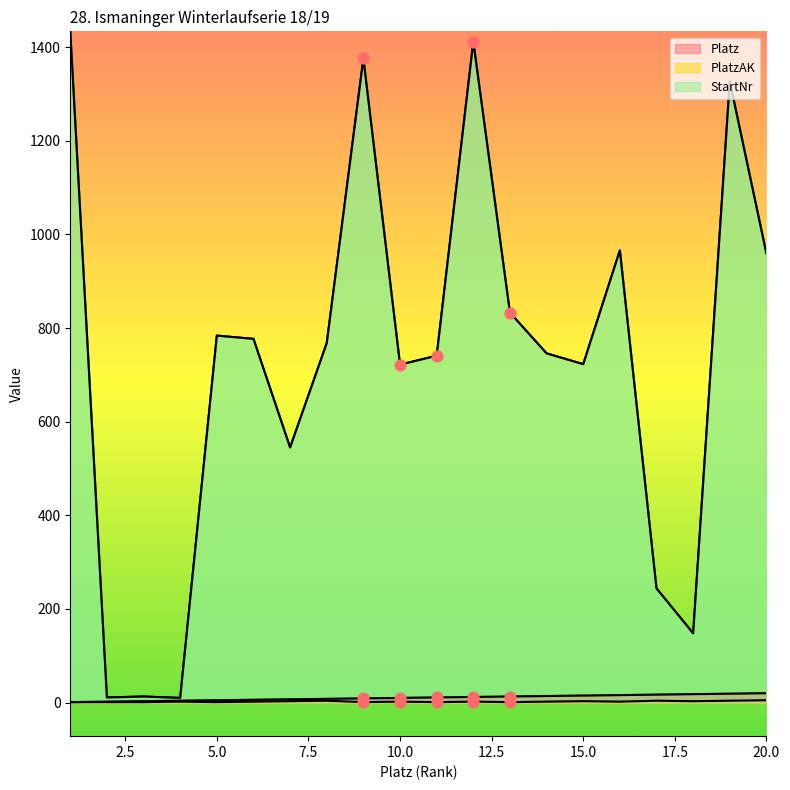

What is the change in value from 0.0 to 2.5?

+1